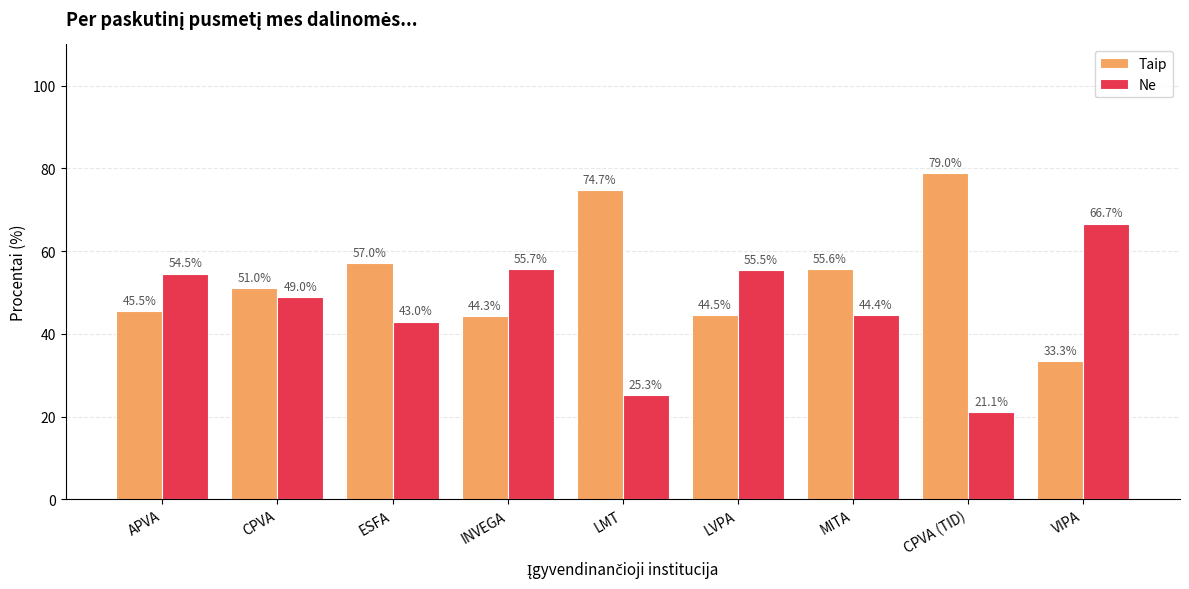

The value of Ne at MITA is 79.8. True or false?

False